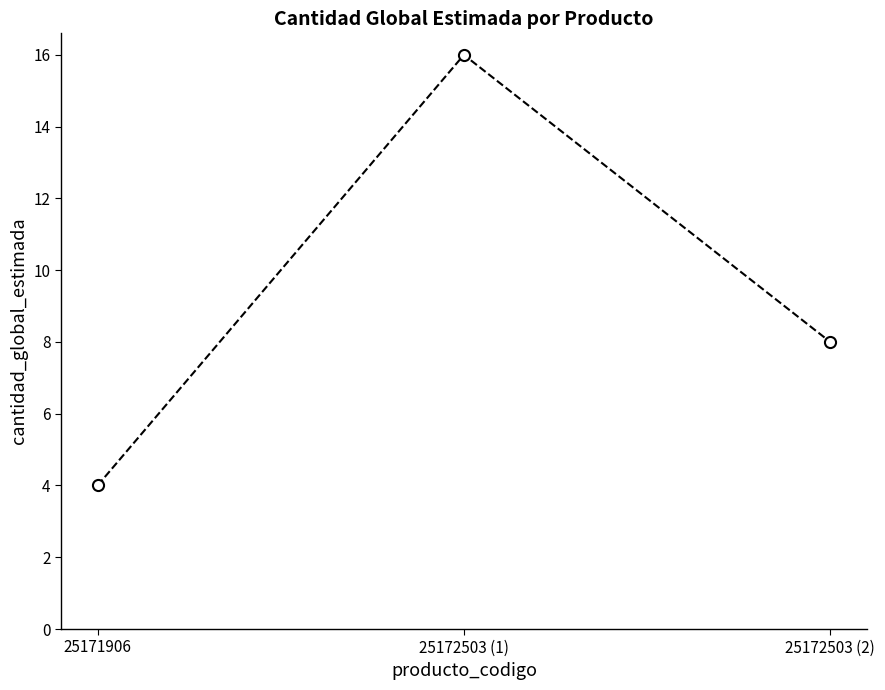

Where is the data nearest to the value 10?

25172503 (2)